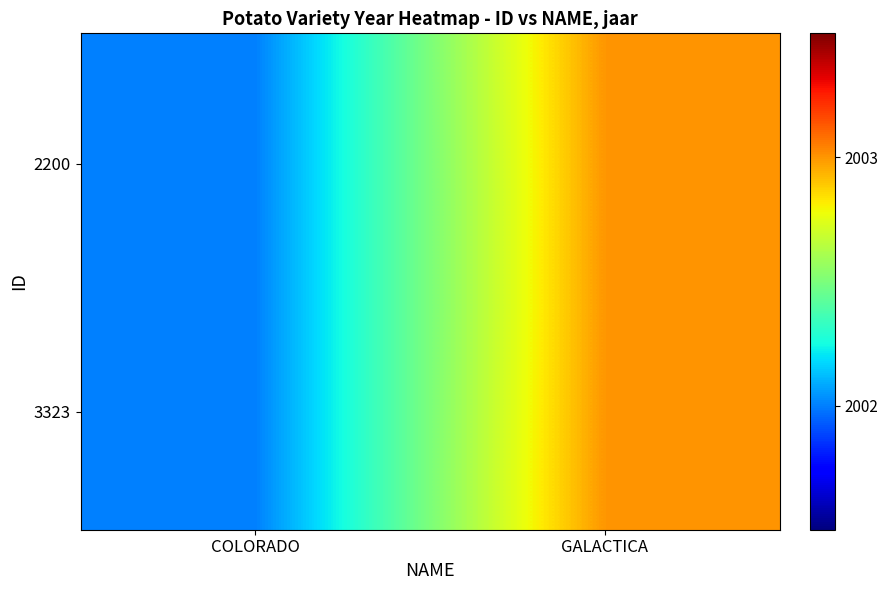

What is the greatest value displayed?

2003